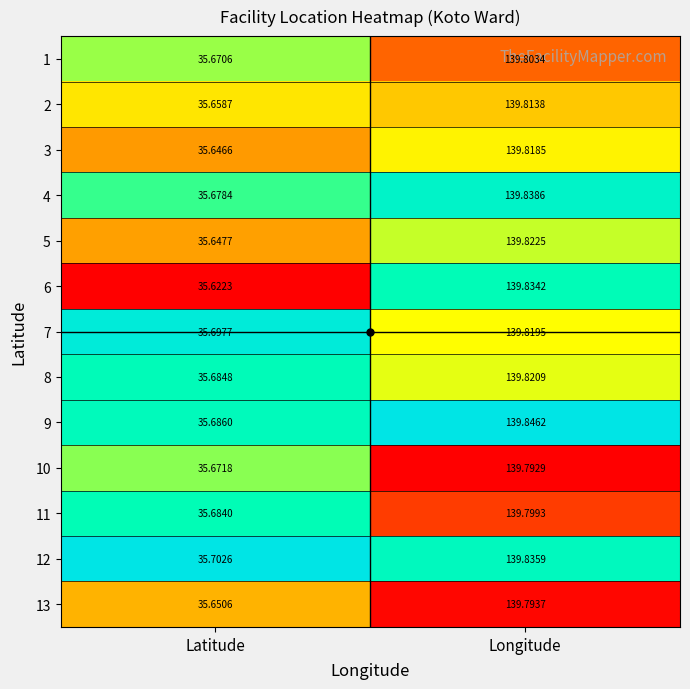

Is the value of 3 at Latitude greater than the value of 11 at Longitude?

No